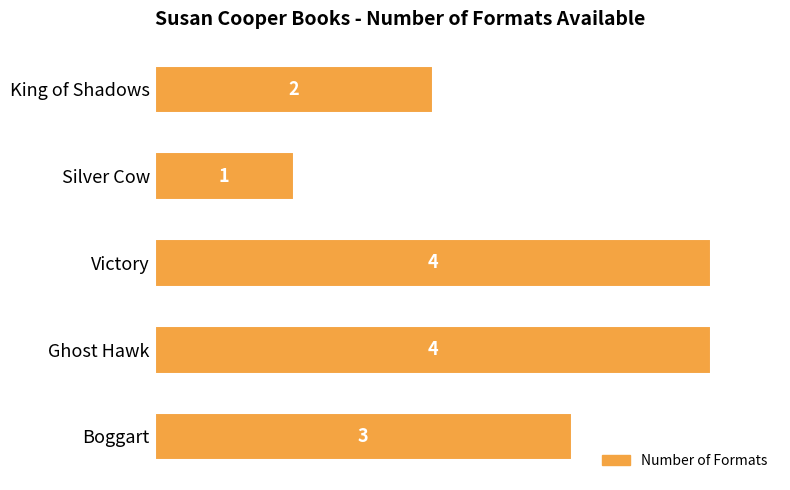

What is the sum of all values?

14